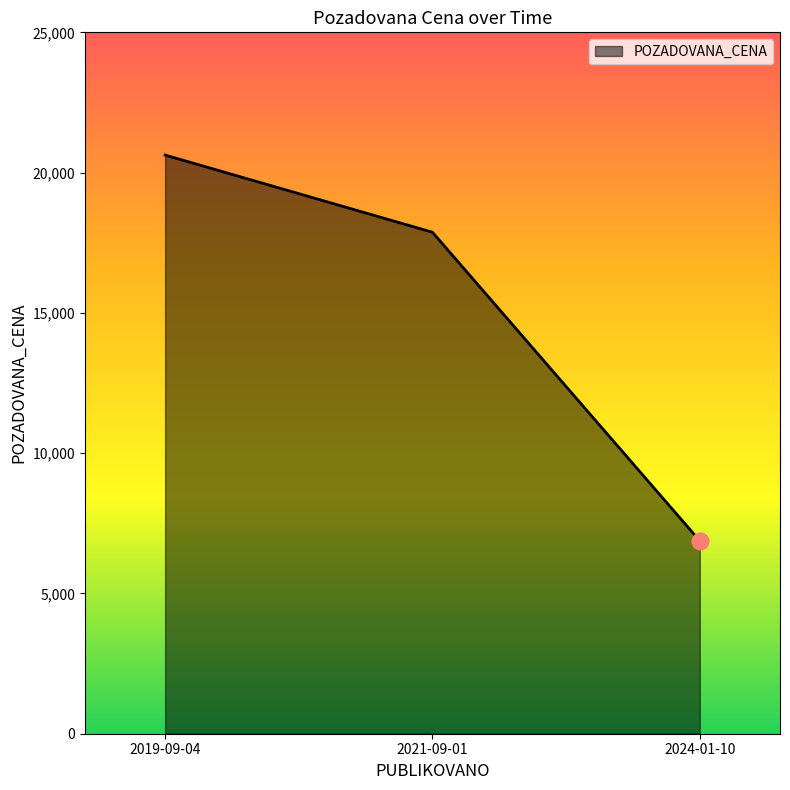

Reading left to right, transcribe all the data shown in this chart.

20625	17875	6875